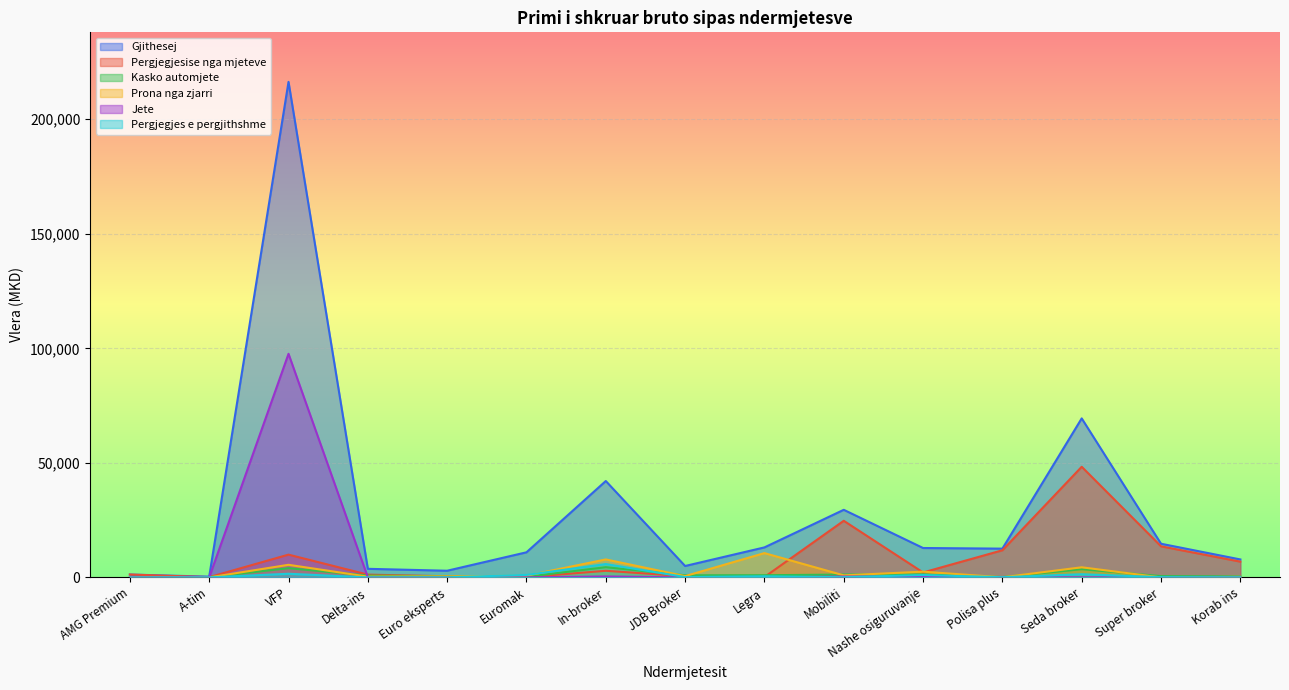

What are all the series names shown in the legend?

Gjithesej, Pergjegjesise nga mjeteve, Kasko automjete, Prona nga zjarri, Jete, Pergjegjes e pergjithshme